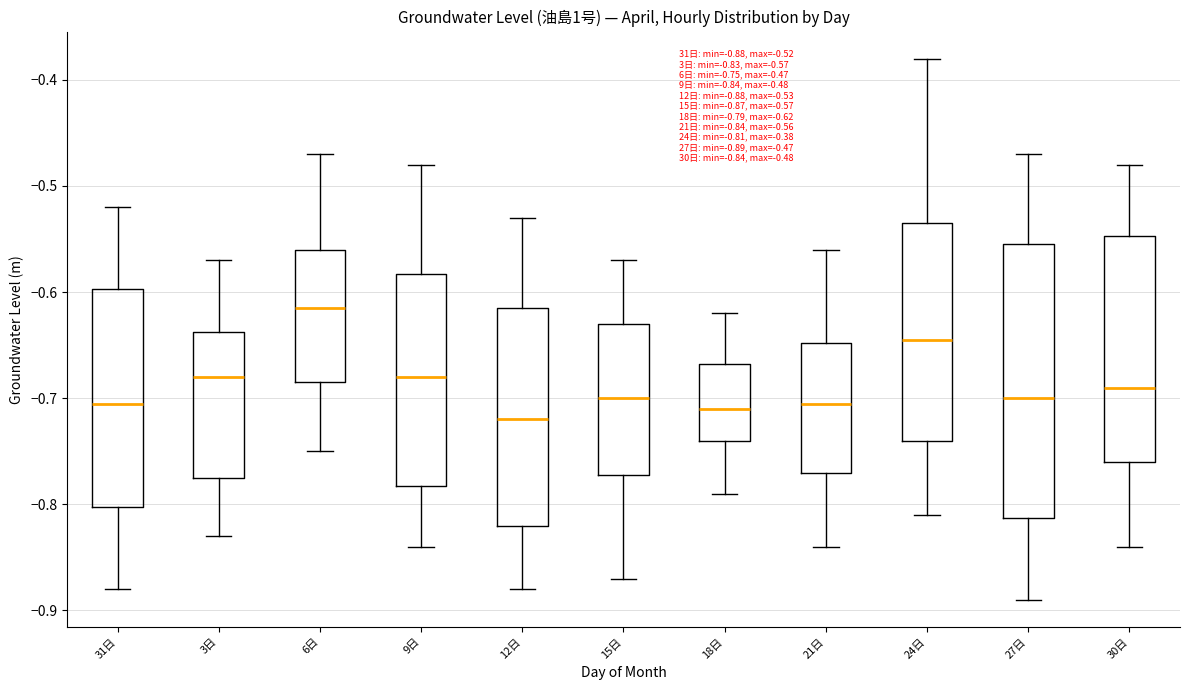

Comparing the boxes themselves (not the whiskers), which one is the tallest?

27日